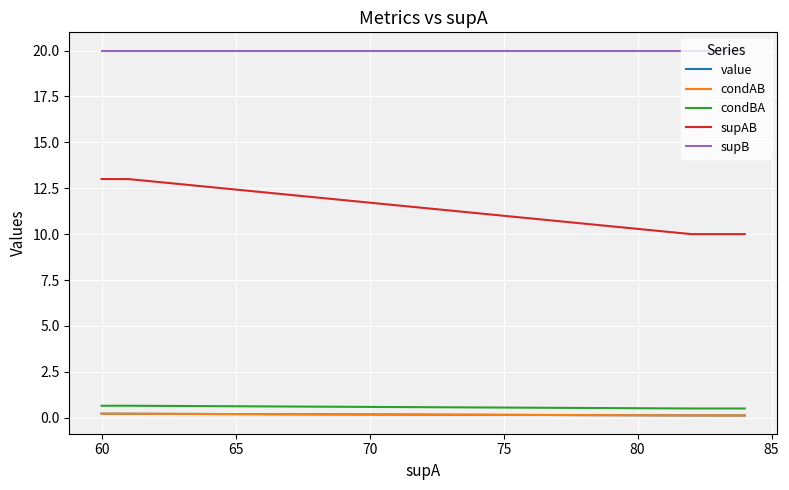

What is the sum of the condBA values at 60 and 75?

1.1